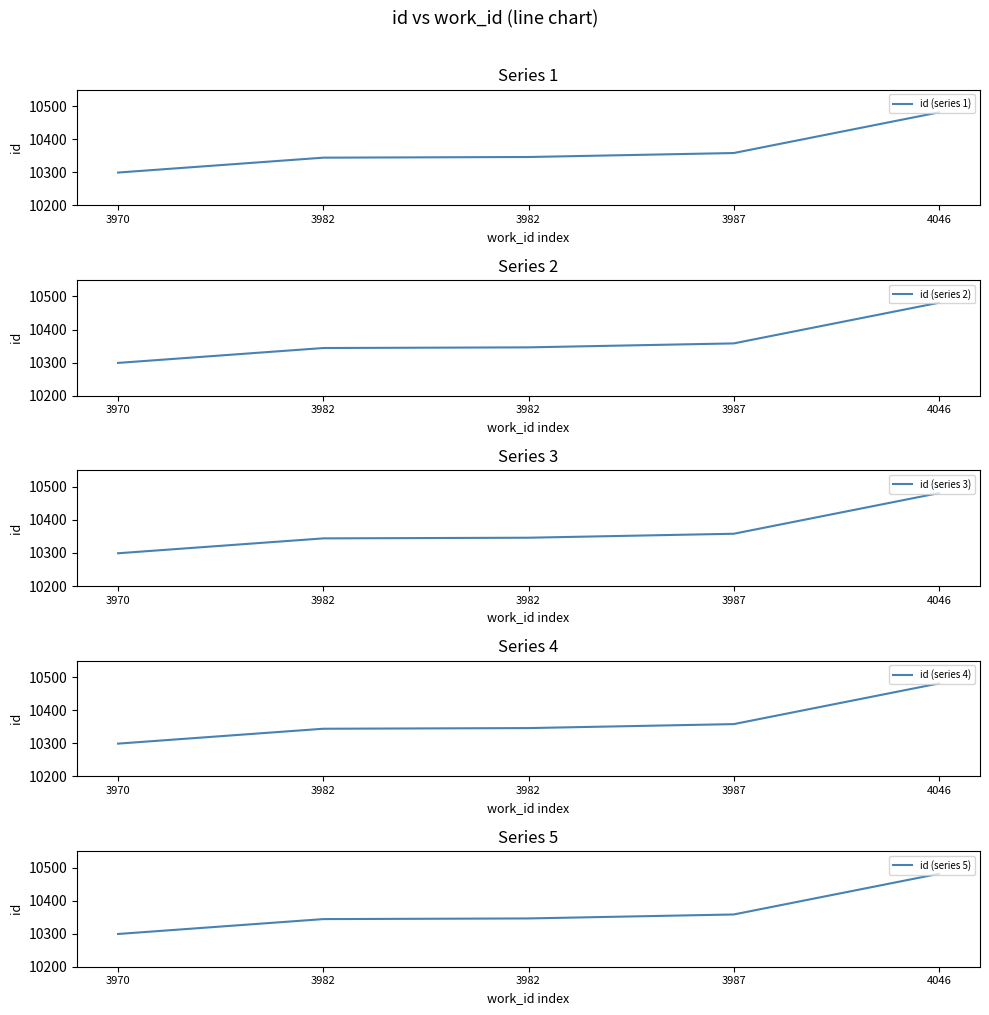

True or false: id (series 4) and id (series 5) intersect in this chart.

False